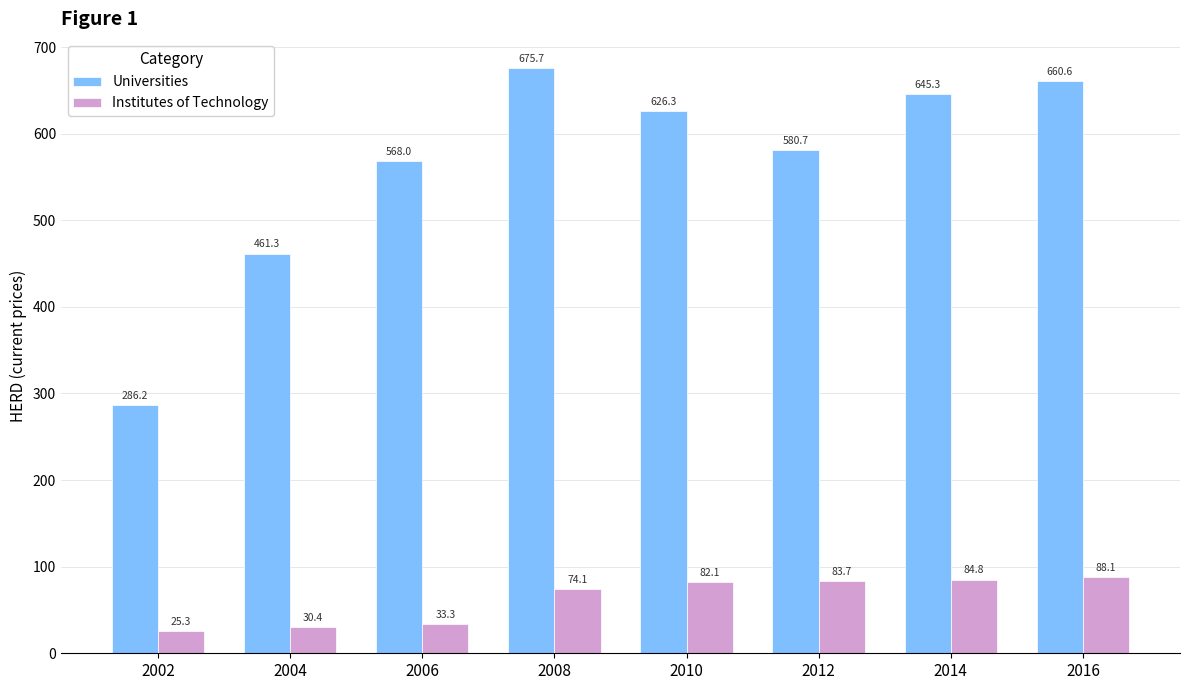

List the labels in order of Institutes of Technology value, smallest first.

2002, 2004, 2006, 2008, 2010, 2012, 2014, 2016